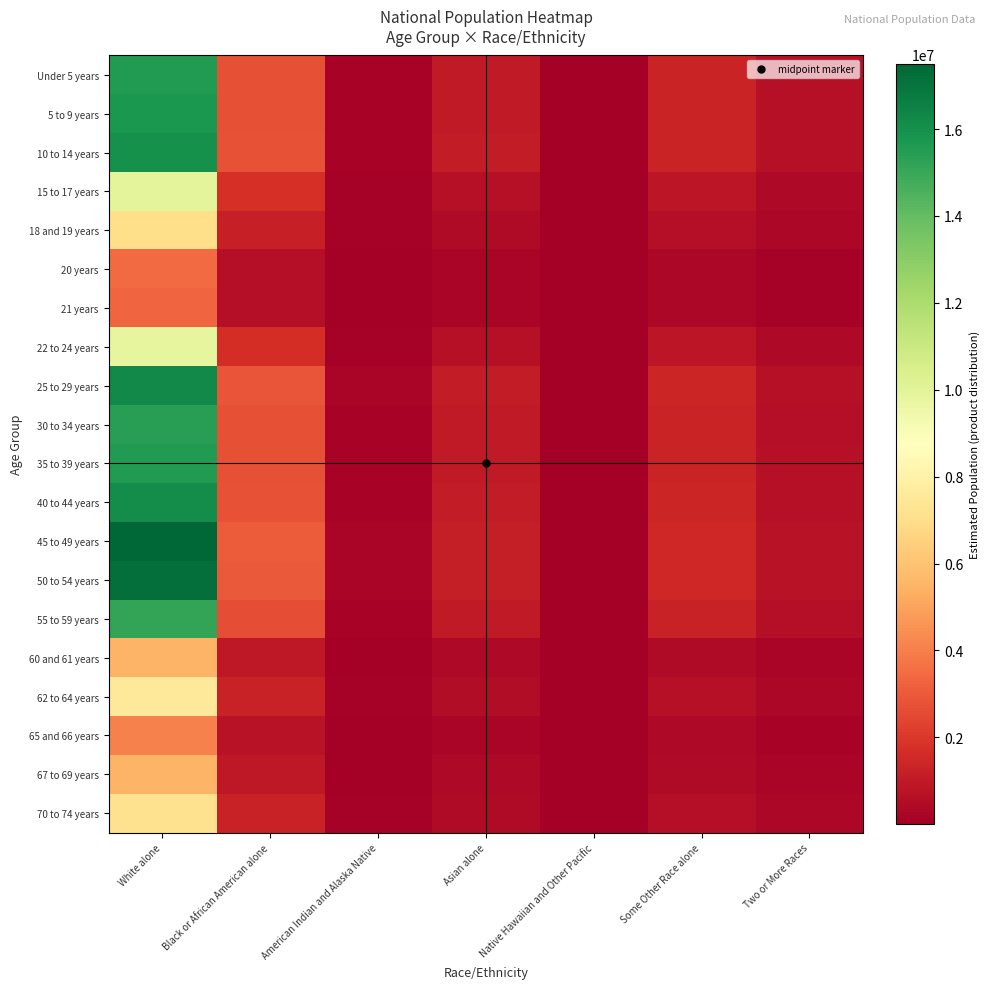

Rank the series by their maximum value, from lowest to highest.

21 years, 20 years, 65 and 66 years, 60 and 61 years, 67 to 69 years, 18 and 19 years, 70 to 74 years, 62 to 64 years, 22 to 24 years, 15 to 17 years, 55 to 59 years, 30 to 34 years, 35 to 39 years, Under 5 years, 5 to 9 years, 10 to 14 years, 40 to 44 years, 25 to 29 years, 50 to 54 years, 45 to 49 years